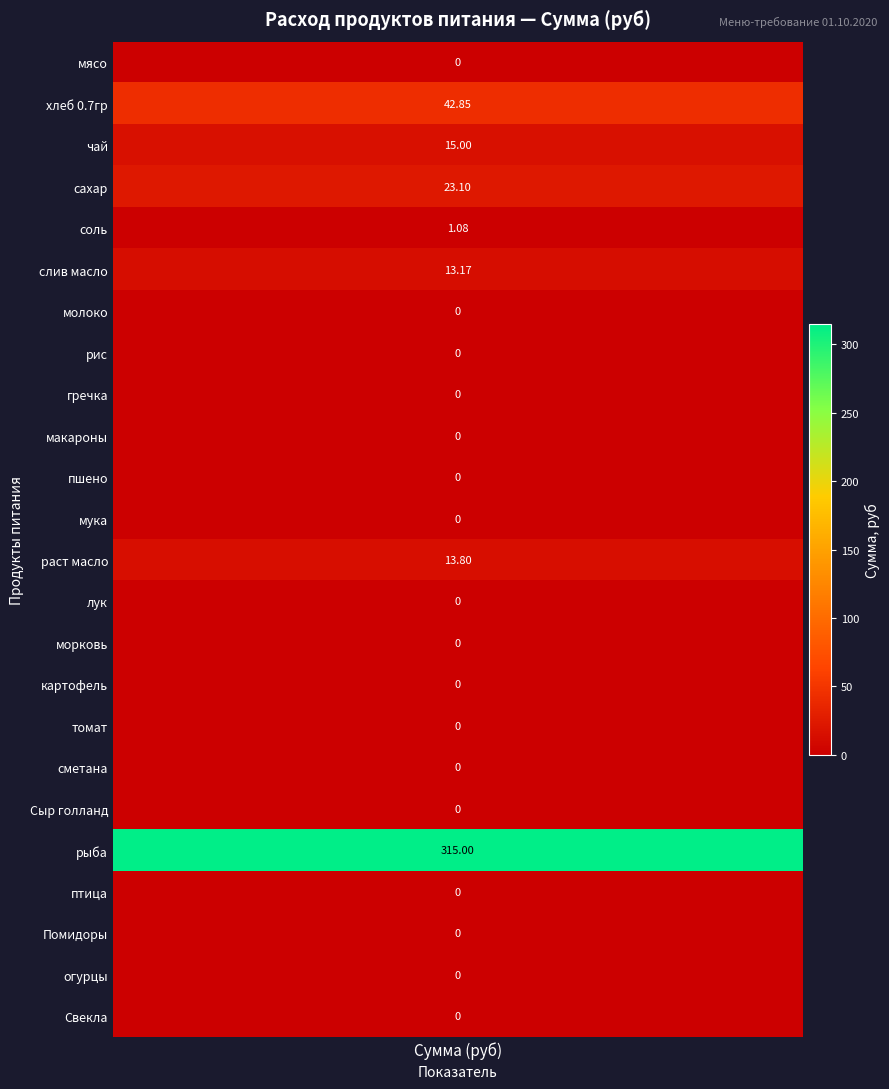

Which has a higher value, 19 or 17?

19